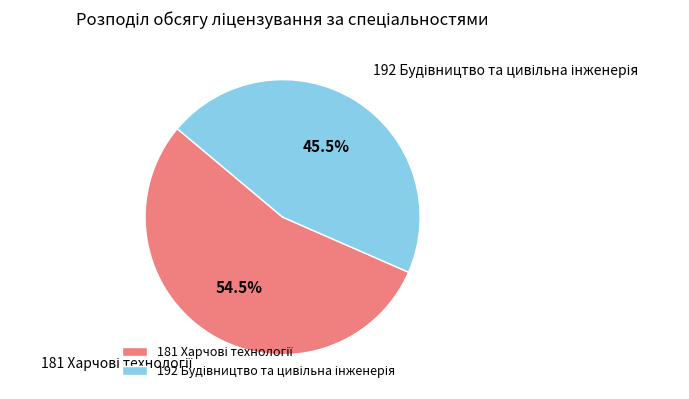

Is there any slice that represents more than half of the pie?

Yes